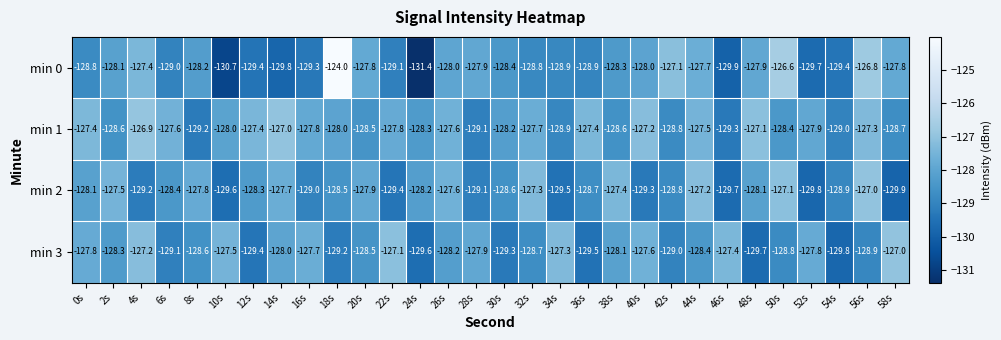

Between 40s and 58s, which series saw the biggest shift?

min 1